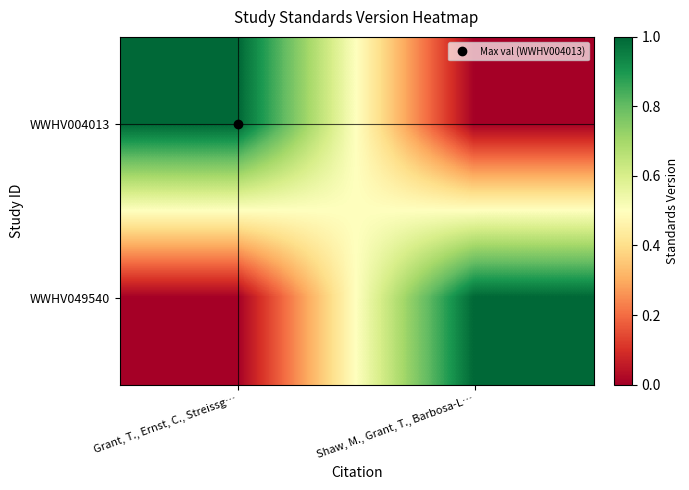

At how many categories does at least one series exceed 0?

2